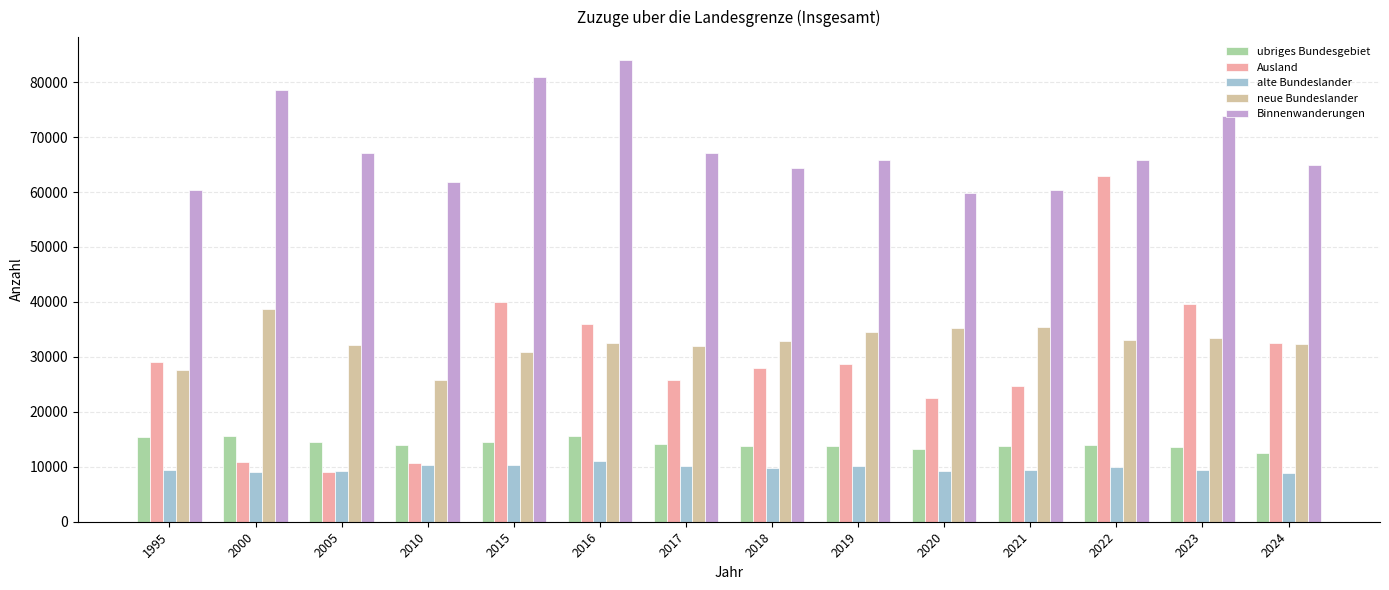

At 2023, list the series in order from smallest to largest.

alte Bundeslander, ubriges Bundesgebiet, neue Bundeslander, Ausland, Binnenwanderungen